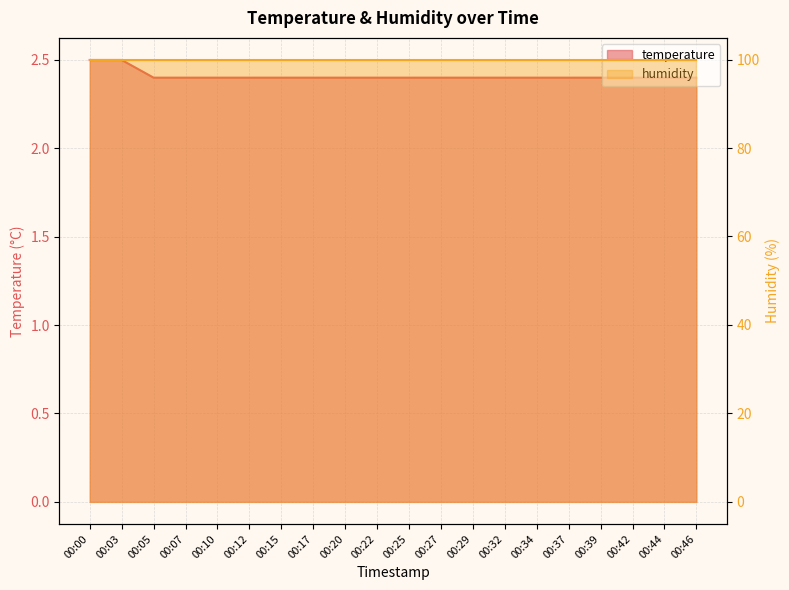

What is the greatest value displayed?

2.5